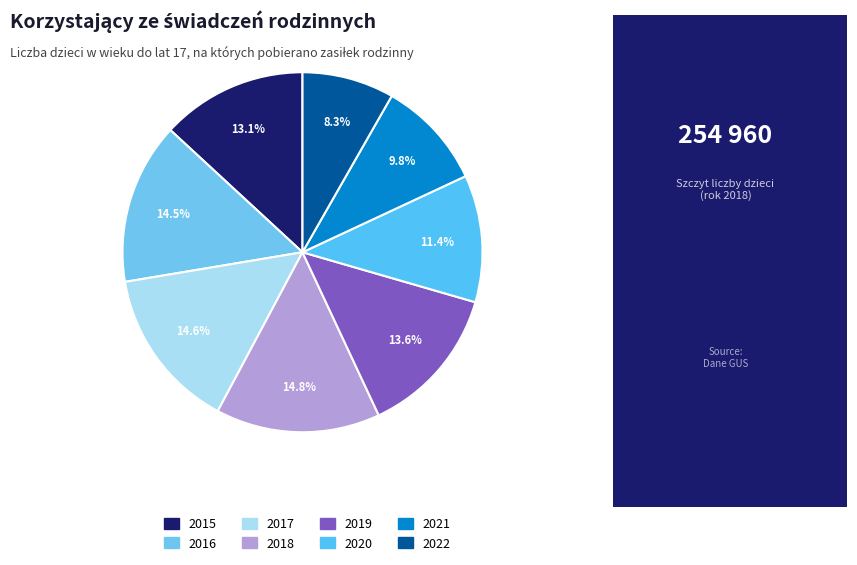

What percentage is the 2018 slice, to the nearest percent?

15%